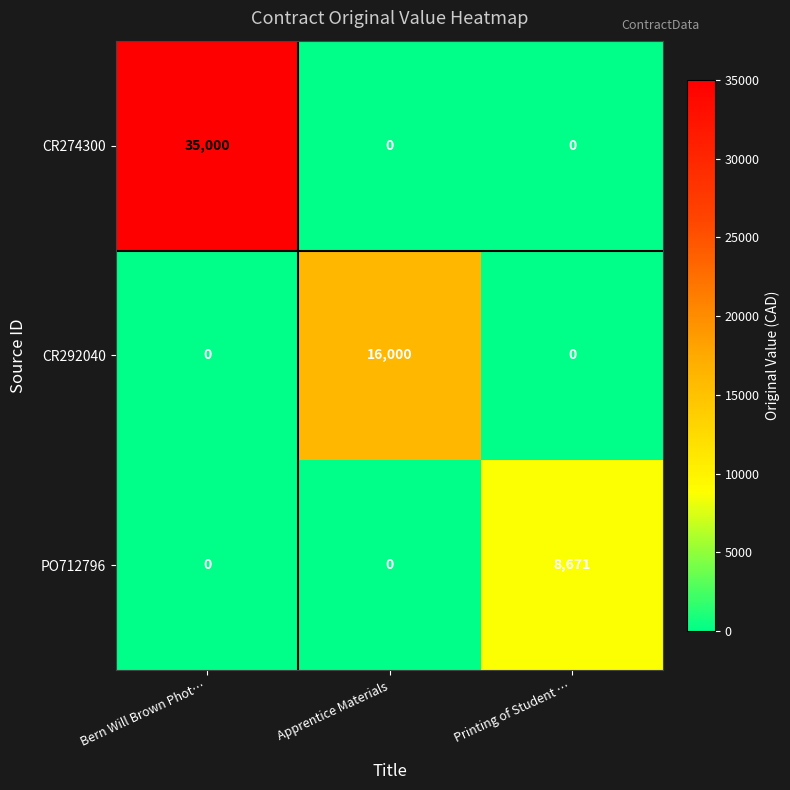

Which series changed the most between Bern Will Brown Phot… and Printing of Student …?

CR274300